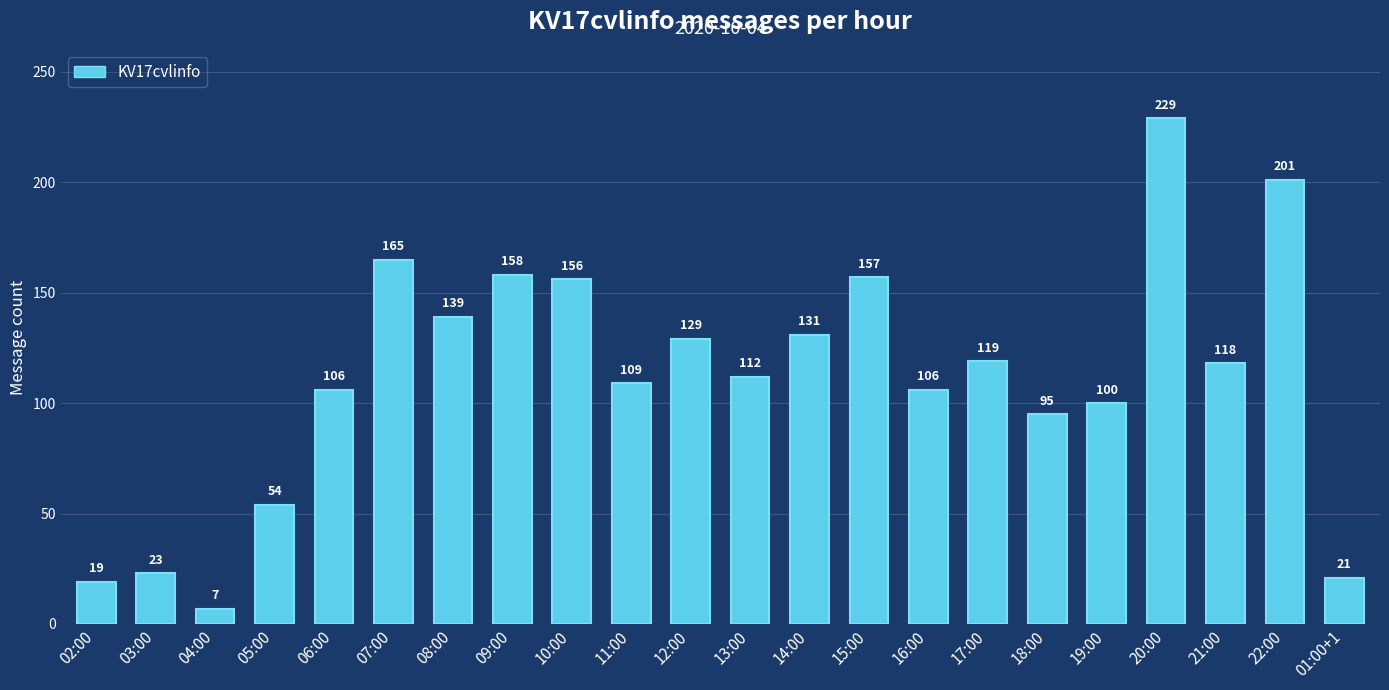

What is the label of the 10th bar from the left?

11:00